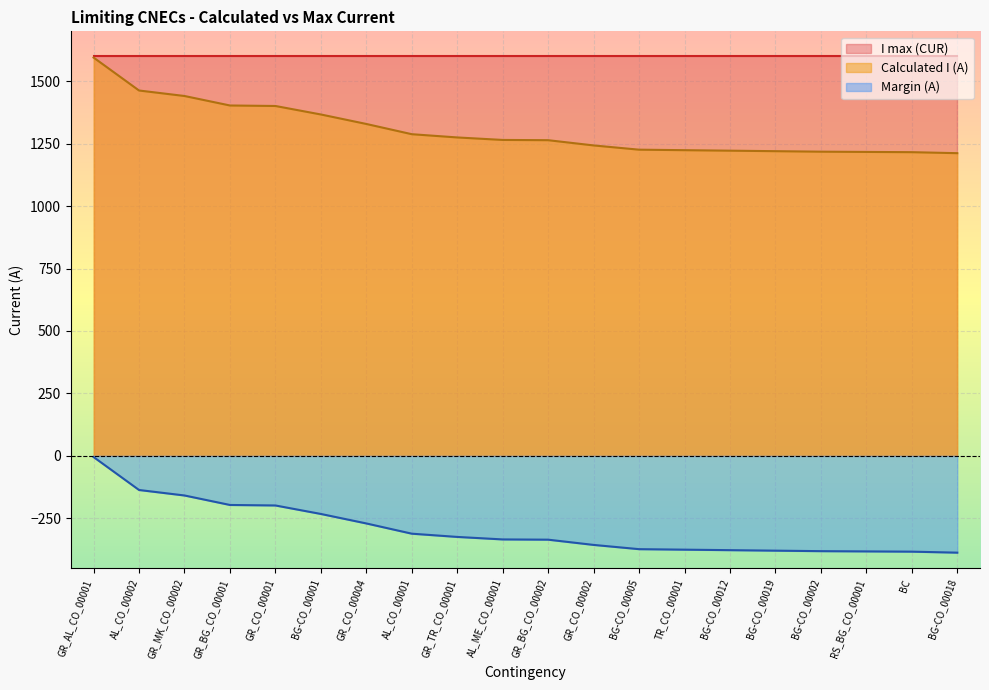

How many values in the Margin (A) series exceed -335?

9